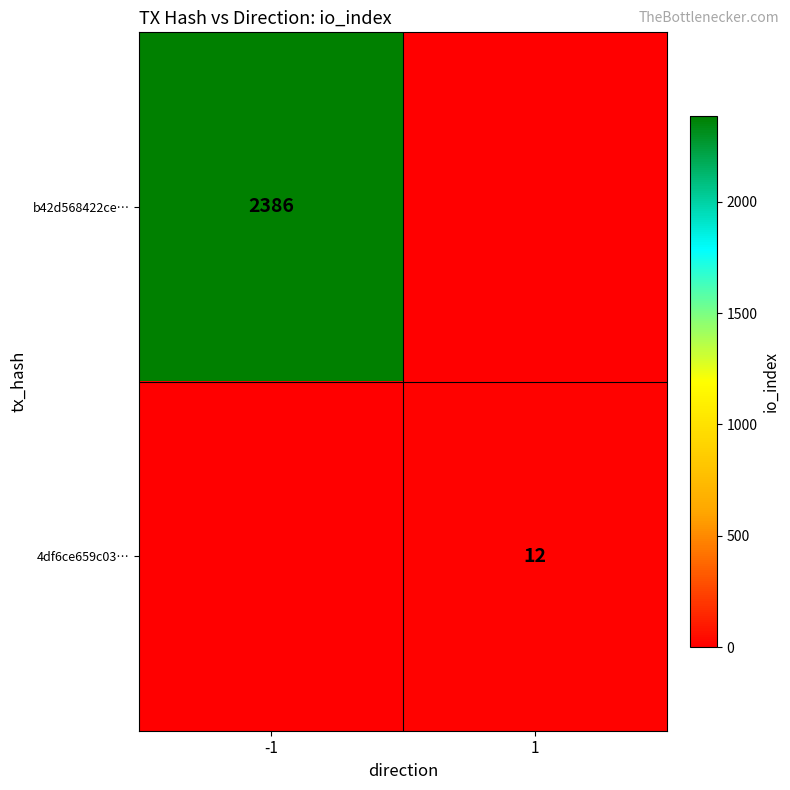

Is it true that b42d568422ce… equals 2386 at -1?

True